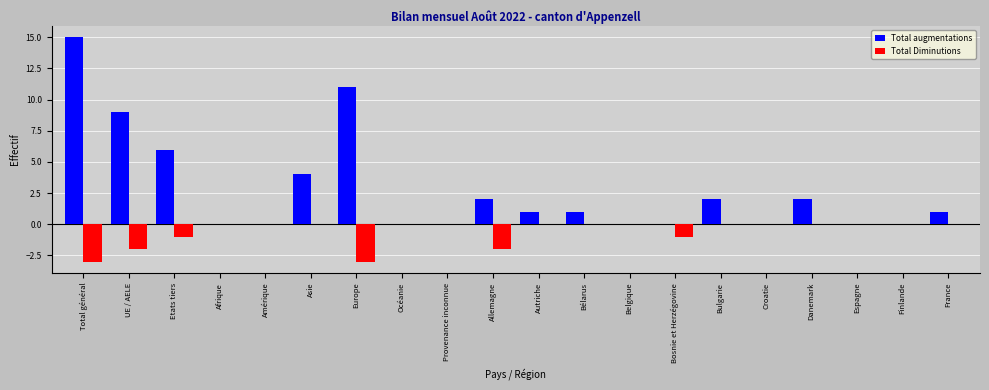

Which series changed the most between Etats tiers and France?

Total augmentations